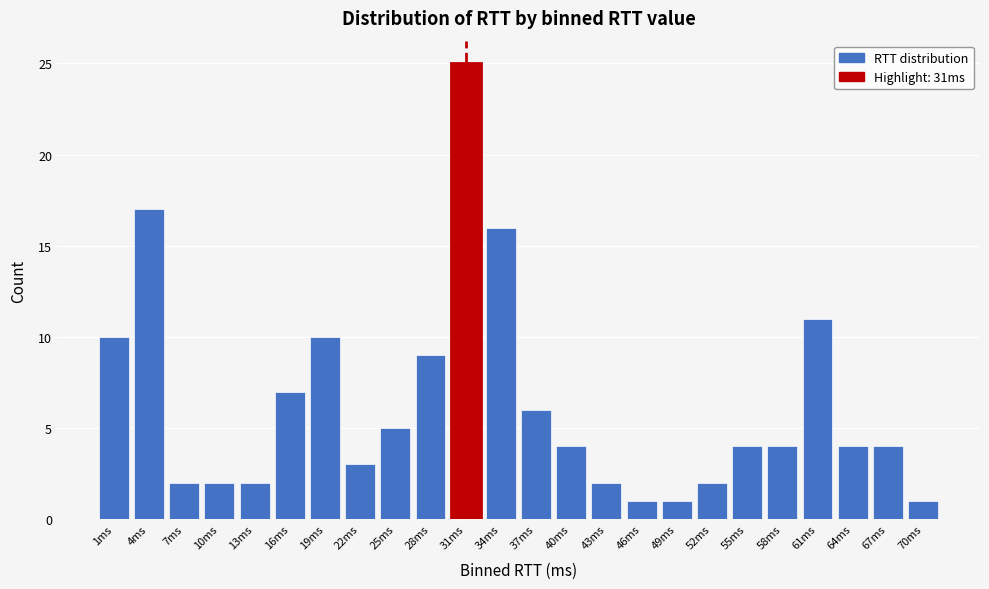

Reading left to right, transcribe all the data shown in this chart.

1ms=10	4ms=17	7ms=2	10ms=2	13ms=2	16ms=7	19ms=10	22ms=3	25ms=5	28ms=9	31ms=25	34ms=16	37ms=6	40ms=4	43ms=2	46ms=1	49ms=1	52ms=2	55ms=4	58ms=4	61ms=11	64ms=4	67ms=4	70ms=1